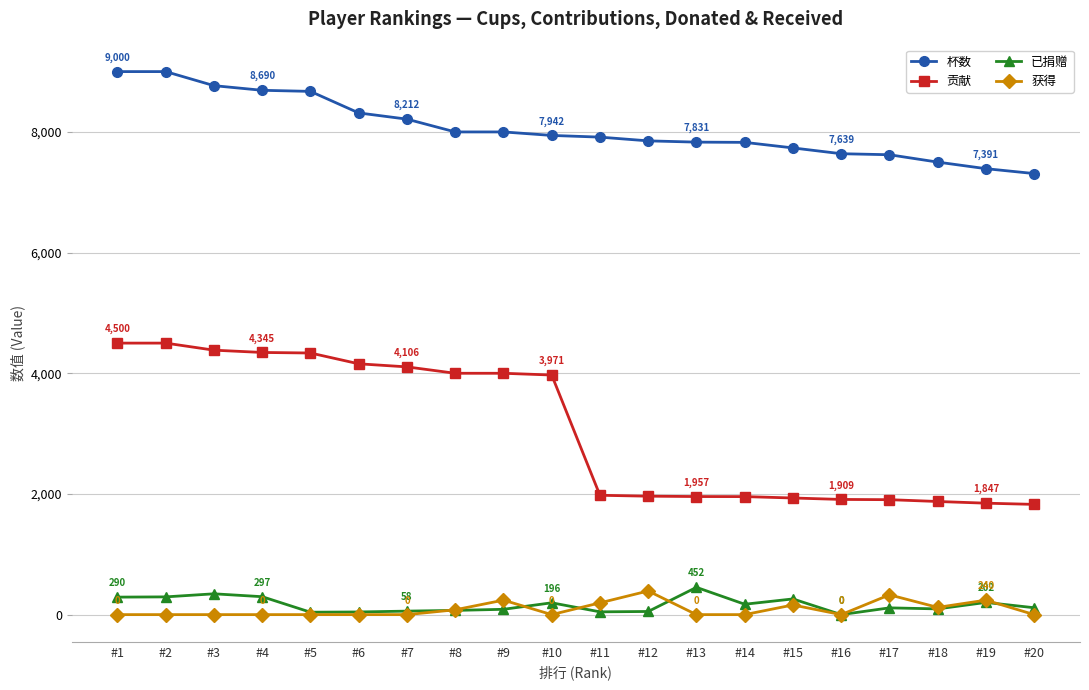

Which series has the widest spread of values?

贡献